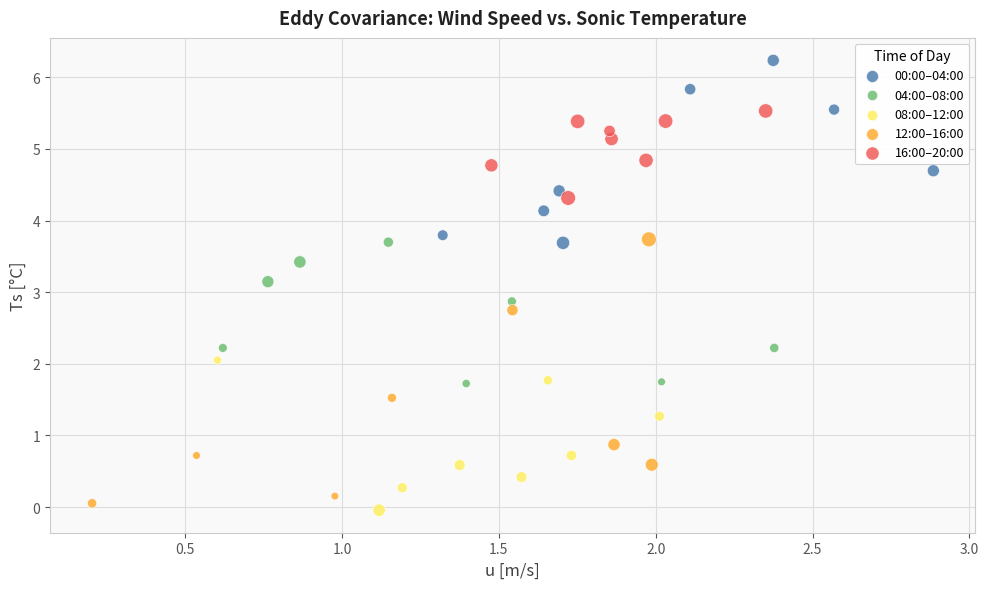

Which series contains the highest Y value?

00:00–04:00